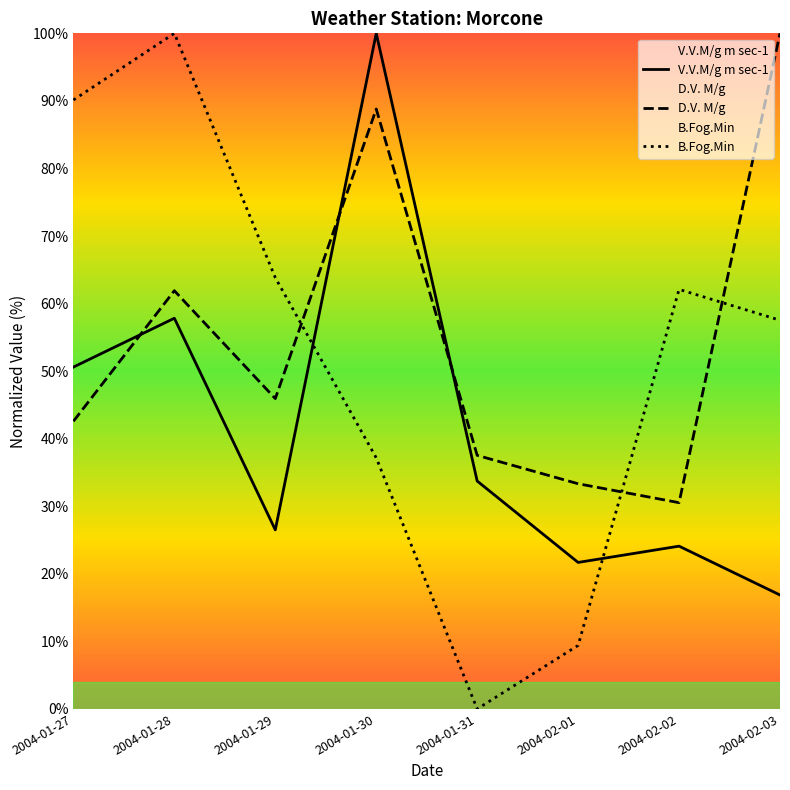

What is the sum of all V.V.M/g m sec-1 values?

331.3